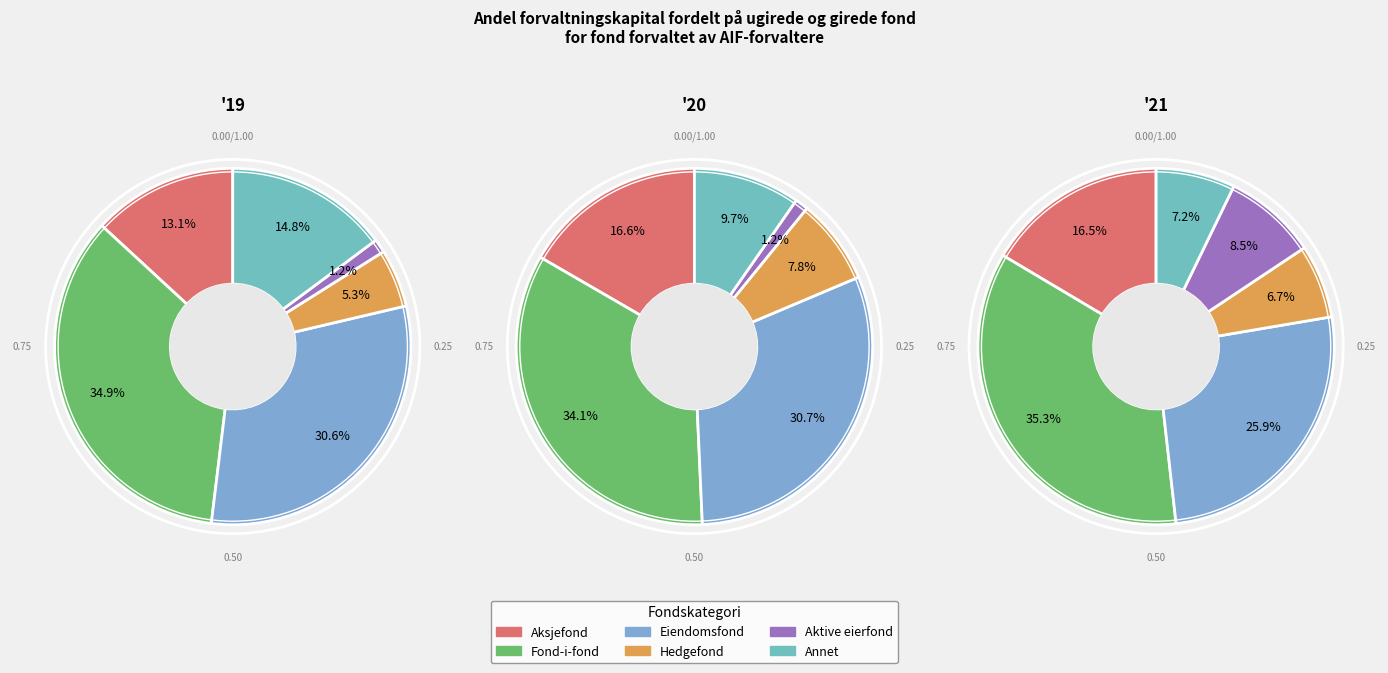

True or false: Aksjefond accounts for 1% of the total.

False